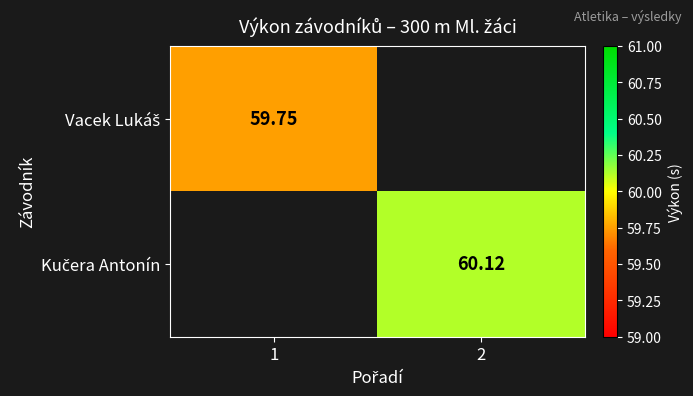

Is it true that Vacek Lukáš equals 59.8 at 1?

True